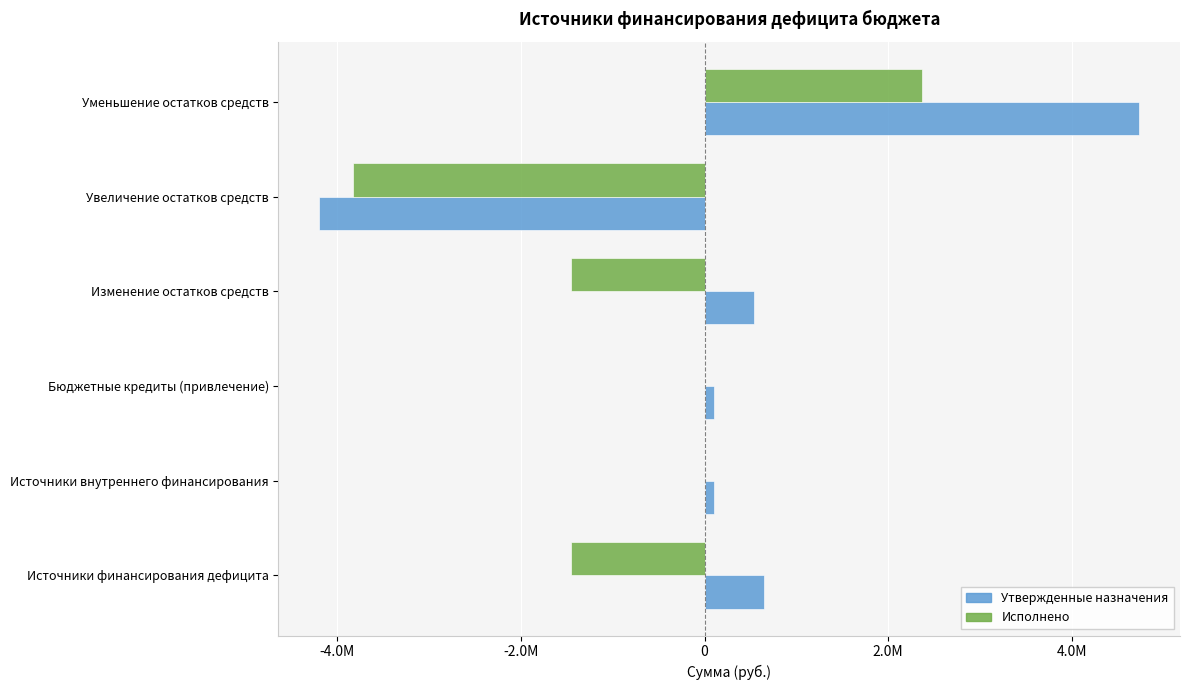

Rank the series by their average value, from lowest to highest.

Исполнено, Утвержденные назначения